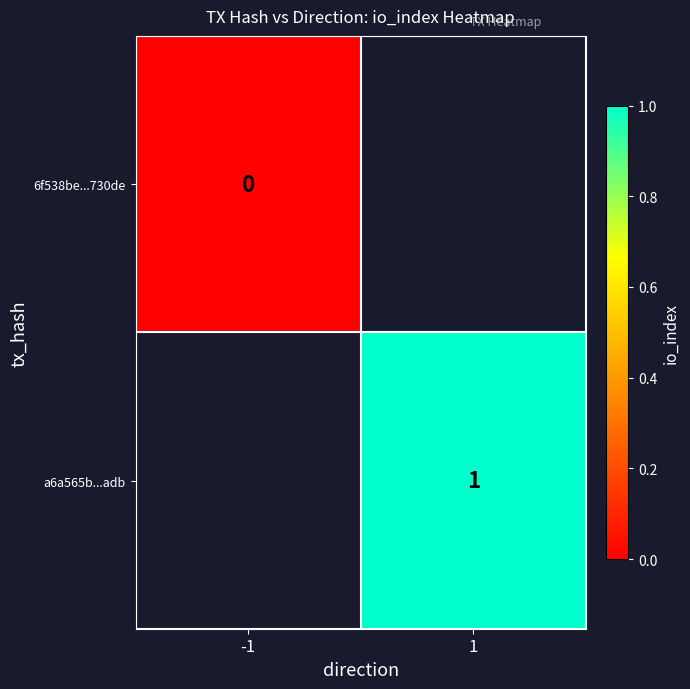

Rank the series at -1 from highest to lowest value.

6f538be...730de, a6a565b...adb